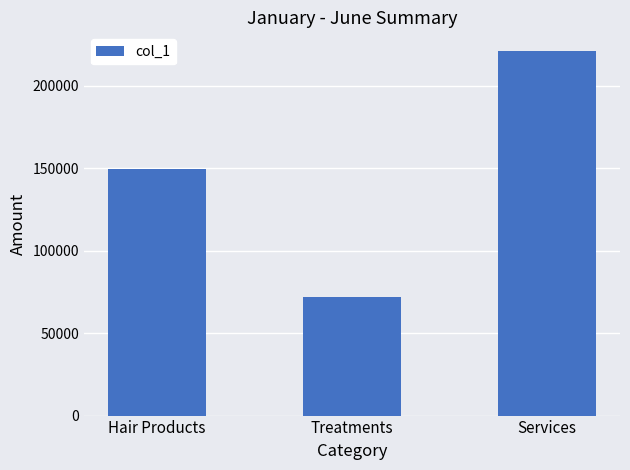

At which category does the chart reach its minimum across all series?

Treatments